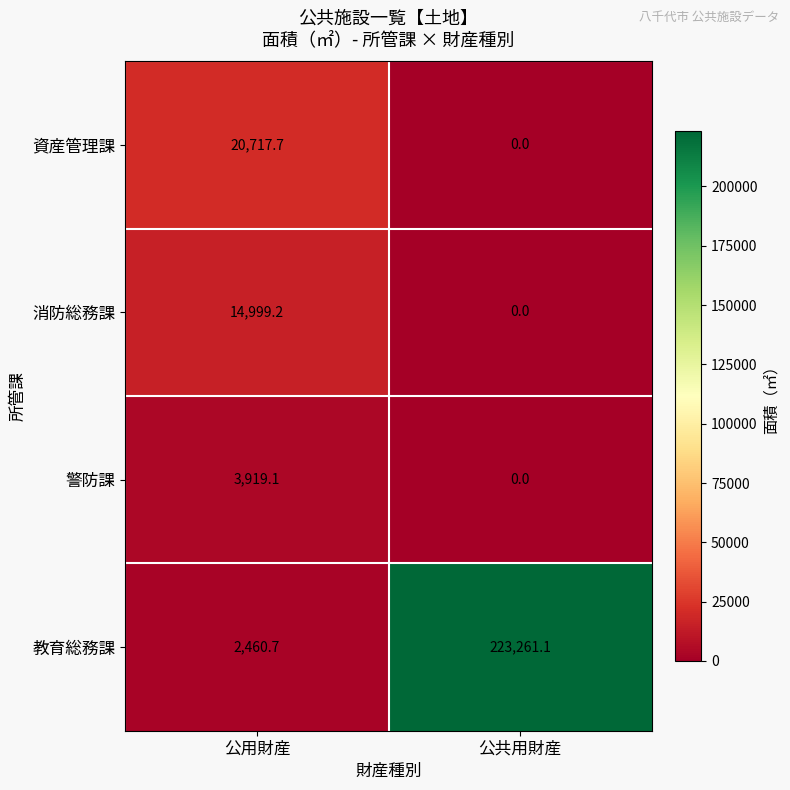

What is the difference between the 教育総務課 values at 公共用財産 and 公用財産?

220800.4